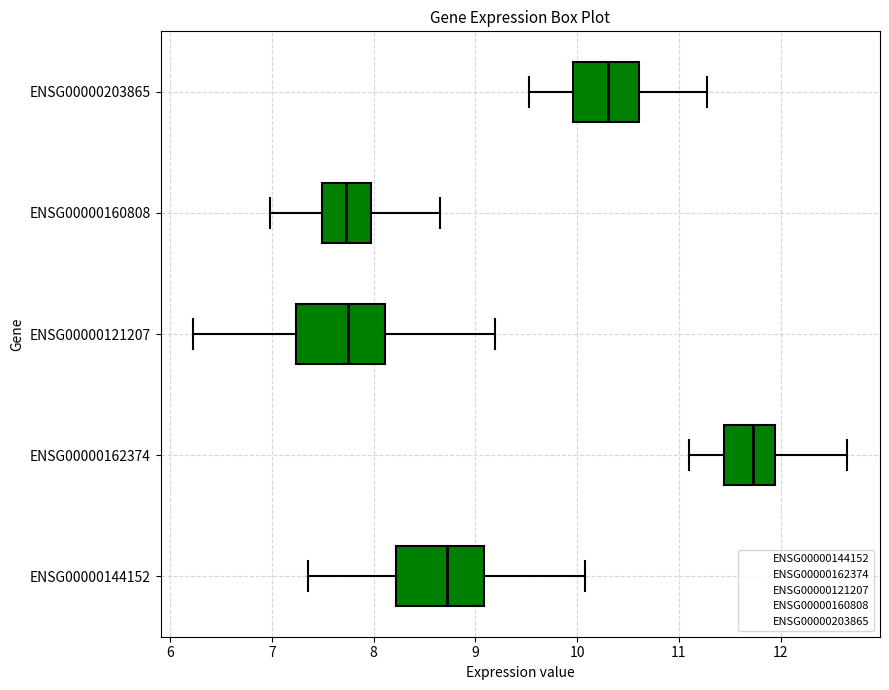

Reading bottom to top, transcribe this box plot: for each box, give where its median line is, the range the box spans, and where its two whiskers end, as read against the x-axis. The values are not printed on the chart, so give them approximately, as read against the axis.

ENSG00000144152: median 8.7, box 8.2 to 9.1, whiskers 7.4 to 10.1
ENSG00000162374: median 11.7, box 11.4 to 11.9, whiskers 11.1 to 12.7
ENSG00000121207: median 7.7, box 7.2 to 8.1, whiskers 6.2 to 9.2
ENSG00000160808: median 7.7, box 7.5 to 8.0, whiskers 7.0 to 8.7
ENSG00000203865: median 10.3, box 10.0 to 10.6, whiskers 9.5 to 11.3